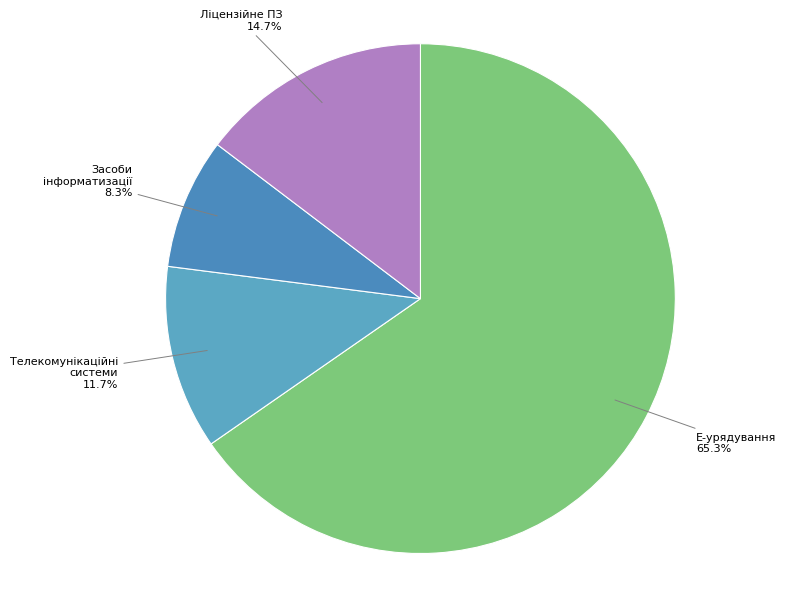

How many slices are in this pie chart?

4